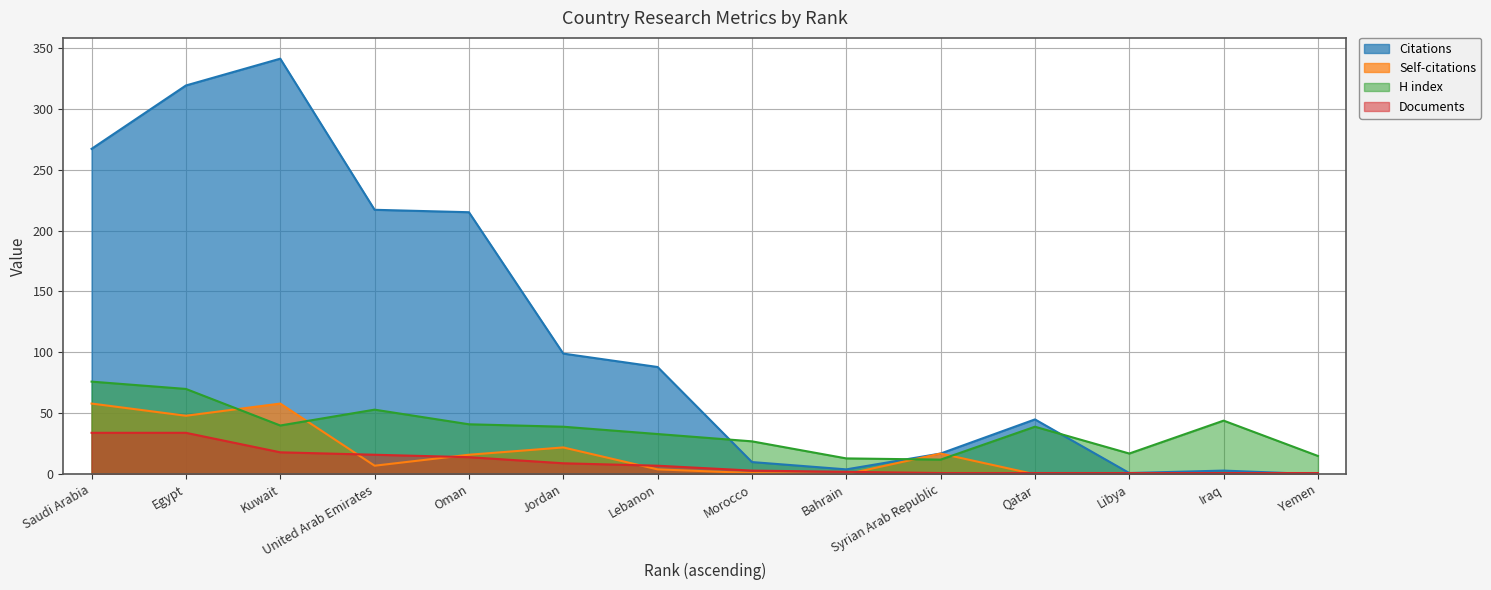

What is the spread (max minus min) of values at Syrian Arab Republic?

16